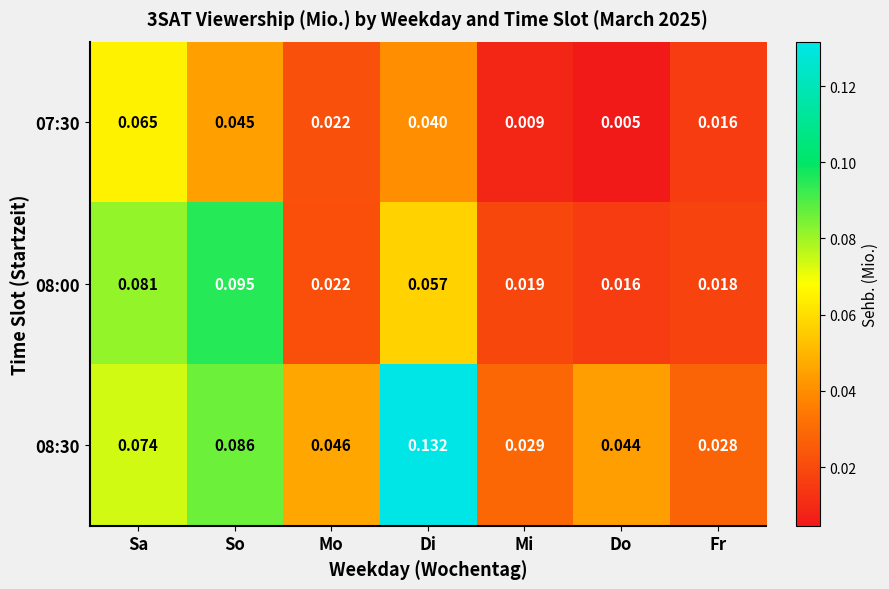

Rank the series at Fr from lowest to highest value.

07:30, 08:00, 08:30